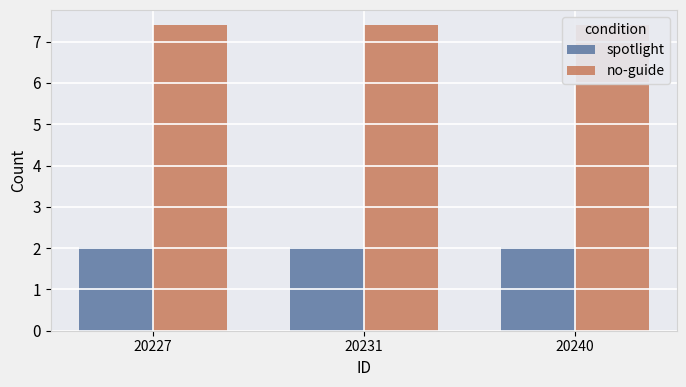

How many groups of bars are there?

3